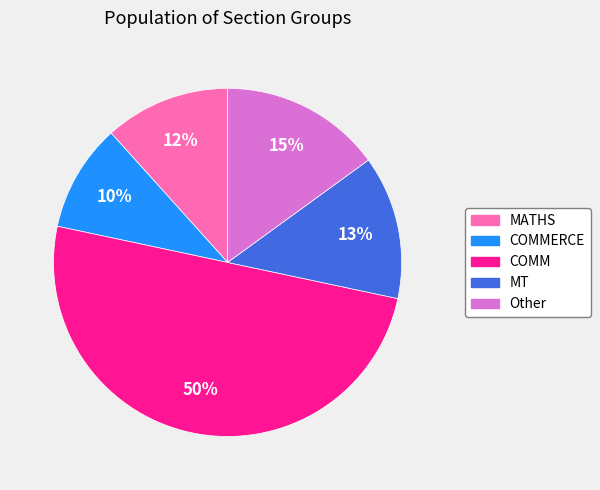

Rank the categories by value from highest to lowest.

COMM, Other, MT, MATHS, COMMERCE